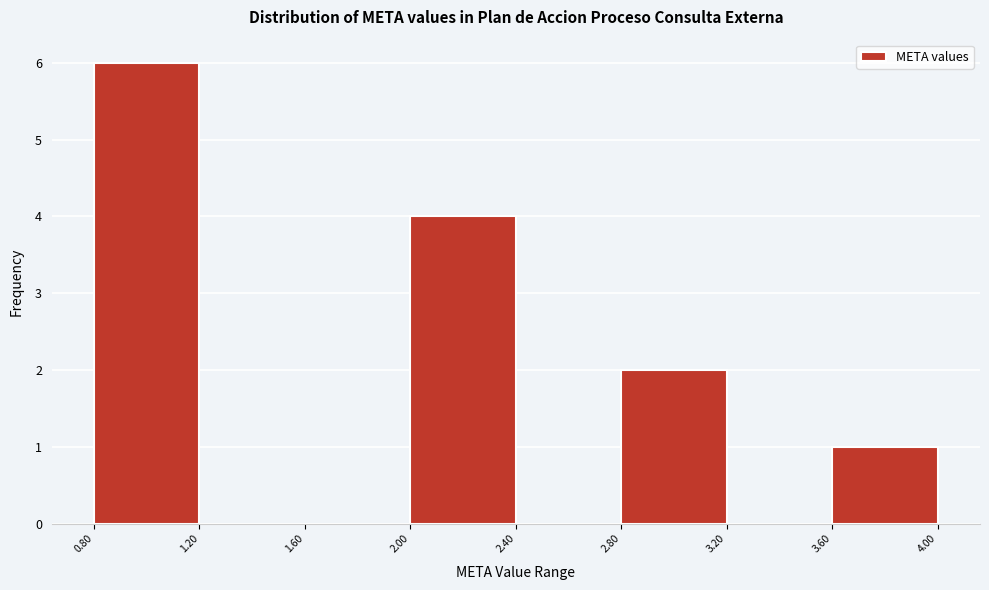

Reading left to right, list every bar in this chart as the range it spans on the x-axis followed by its height. The values are not printed on the chart, so give them approximately, as read against the axis.

0.80 to 1.20: 6
1.20 to 1.60: 0
1.60 to 2.00: 0
2.00 to 2.40: 4
2.40 to 2.80: 0
2.80 to 3.20: 2
3.20 to 3.60: 0
3.60 to 4.00: 1